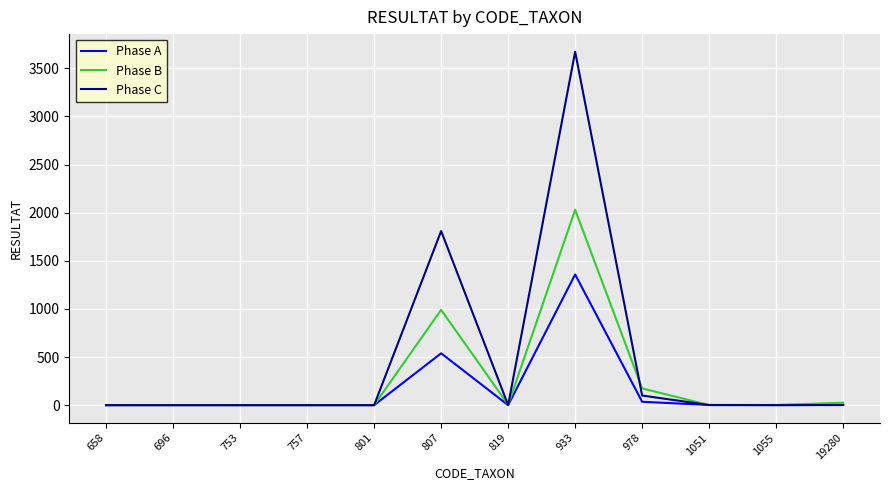

At which category does the chart reach its peak across all series?

933